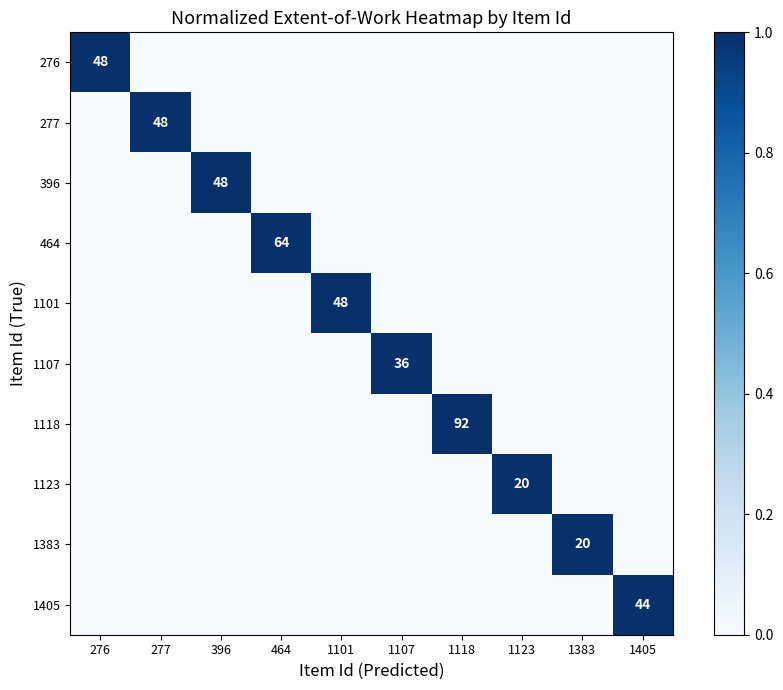

What is the difference between the highest and lowest values at 1123?

1